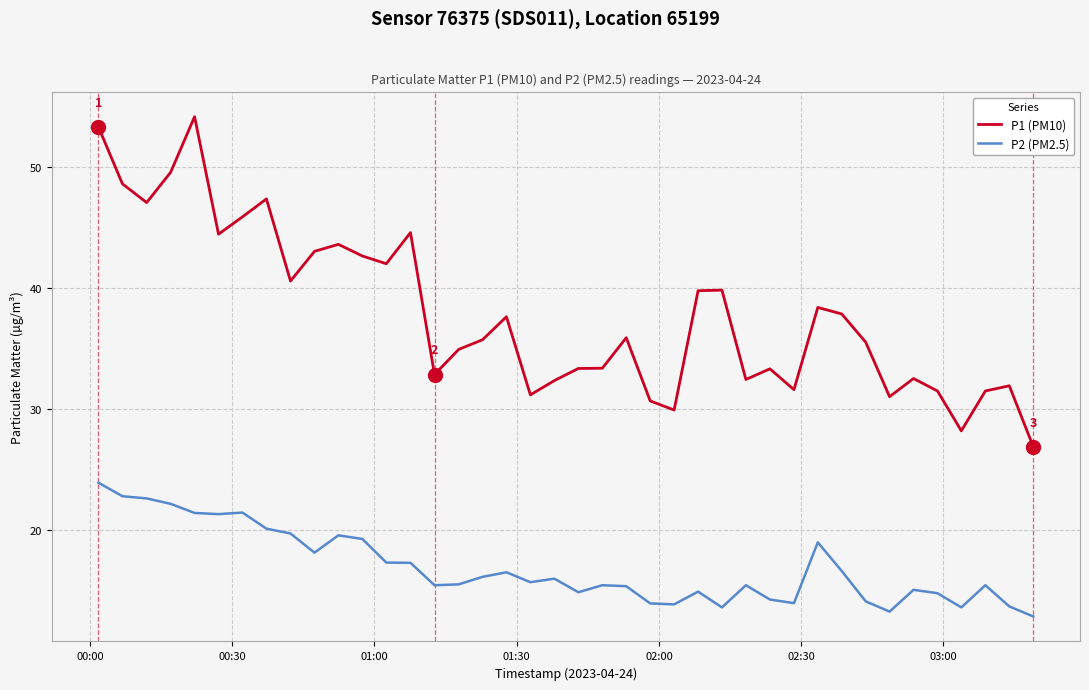

Rank the series by their average value, from highest to lowest.

P1 (PM10), P2 (PM2.5)